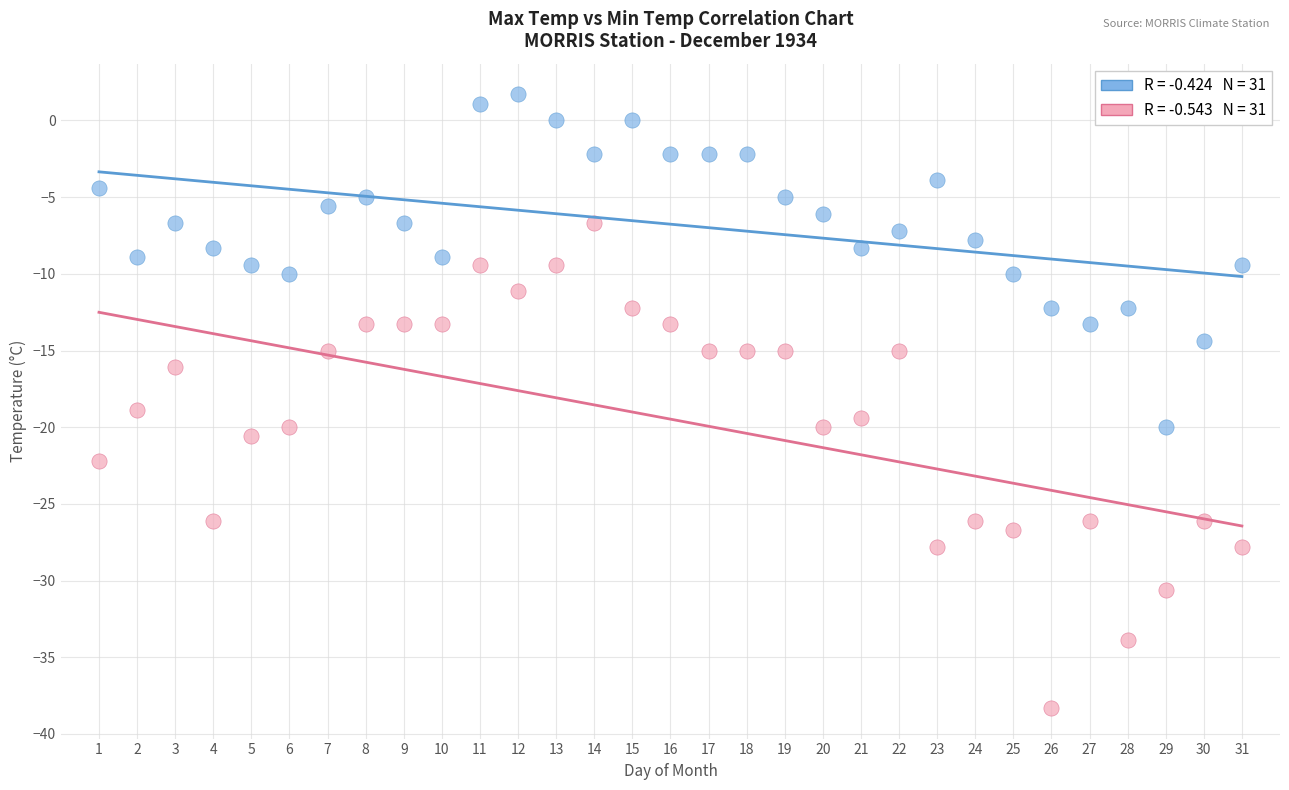

Across all series, what Y value is closest to -18?

-18.9